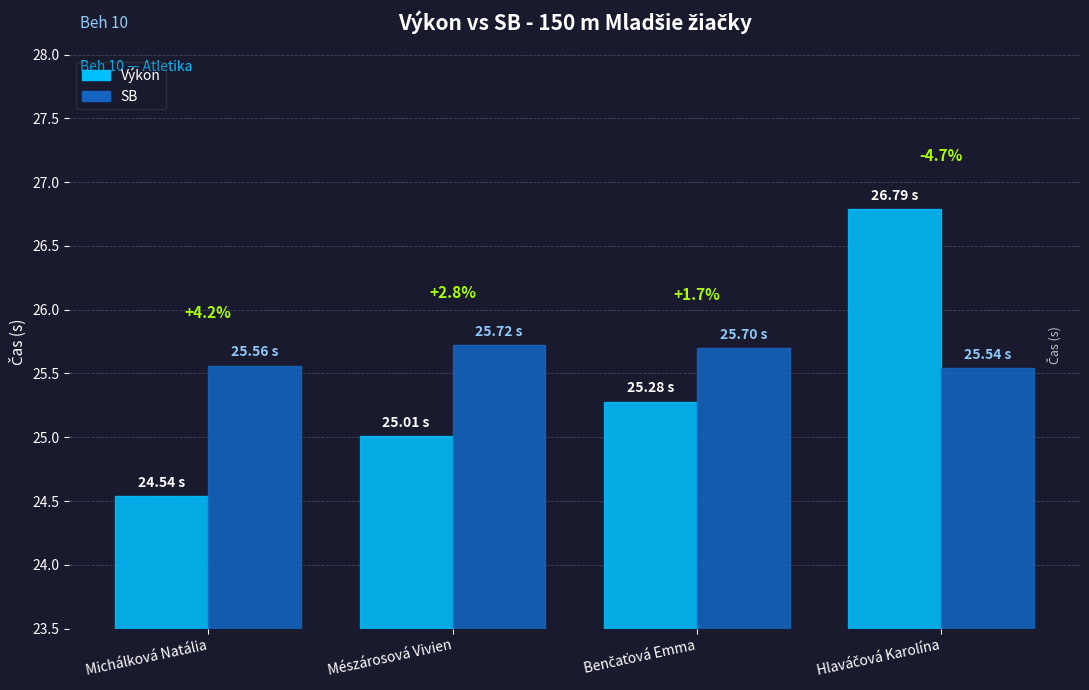

What are all the series names shown in the legend?

Výkon, SB